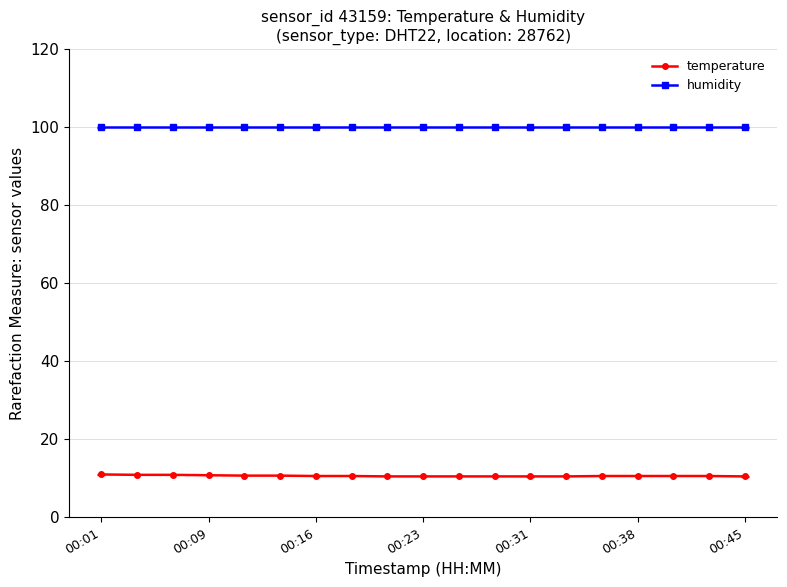

What is the value of the humidity point at the 4th from the left?

99.9